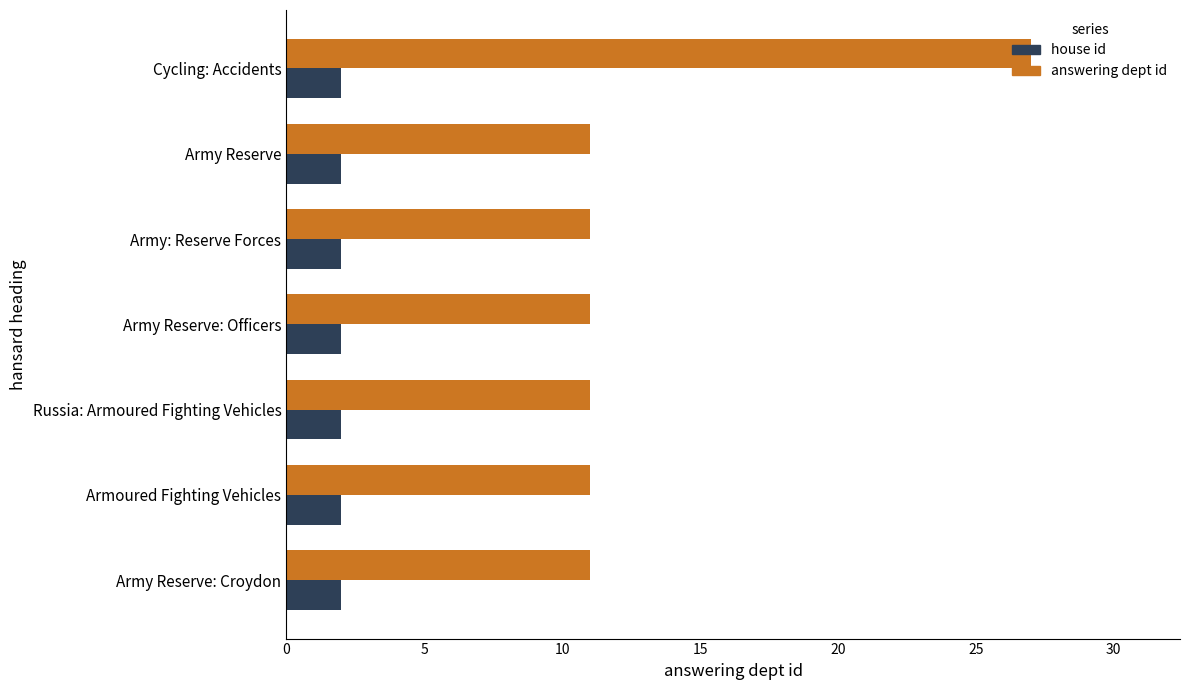

Which category has the highest value across all series?

Cycling: Accidents